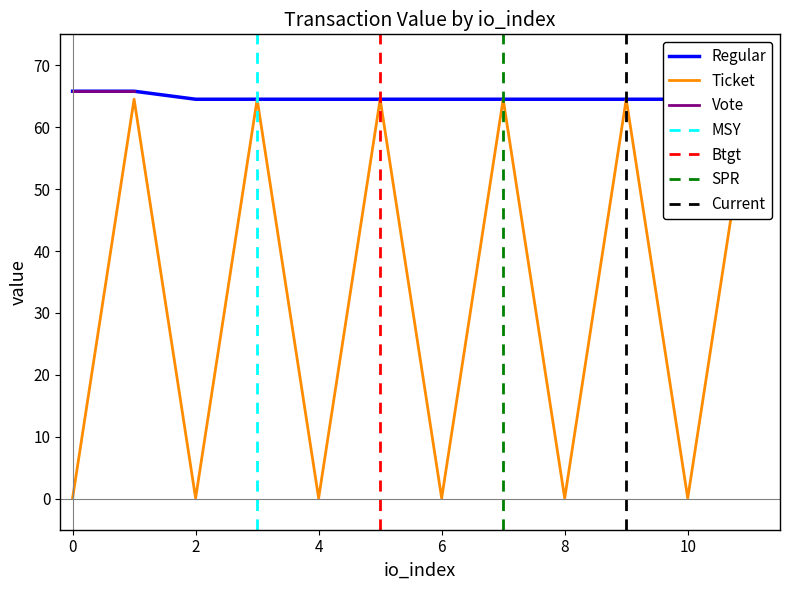

Reading left to right, extract all data points from this chart.

Regular: 0=65.8	1=65.8	2=64.5	3=64.5	4=64.5	5=64.5	6=64.5	7=64.5	8=64.5	9=64.5	10=64.5	11=64.5
Ticket: 0=0.1	1=64.5	2=0.1	3=64.5	4=0.1	5=64.5	6=0.1	7=64.5	8=0.1	9=64.5	10=0.1	11=64.5